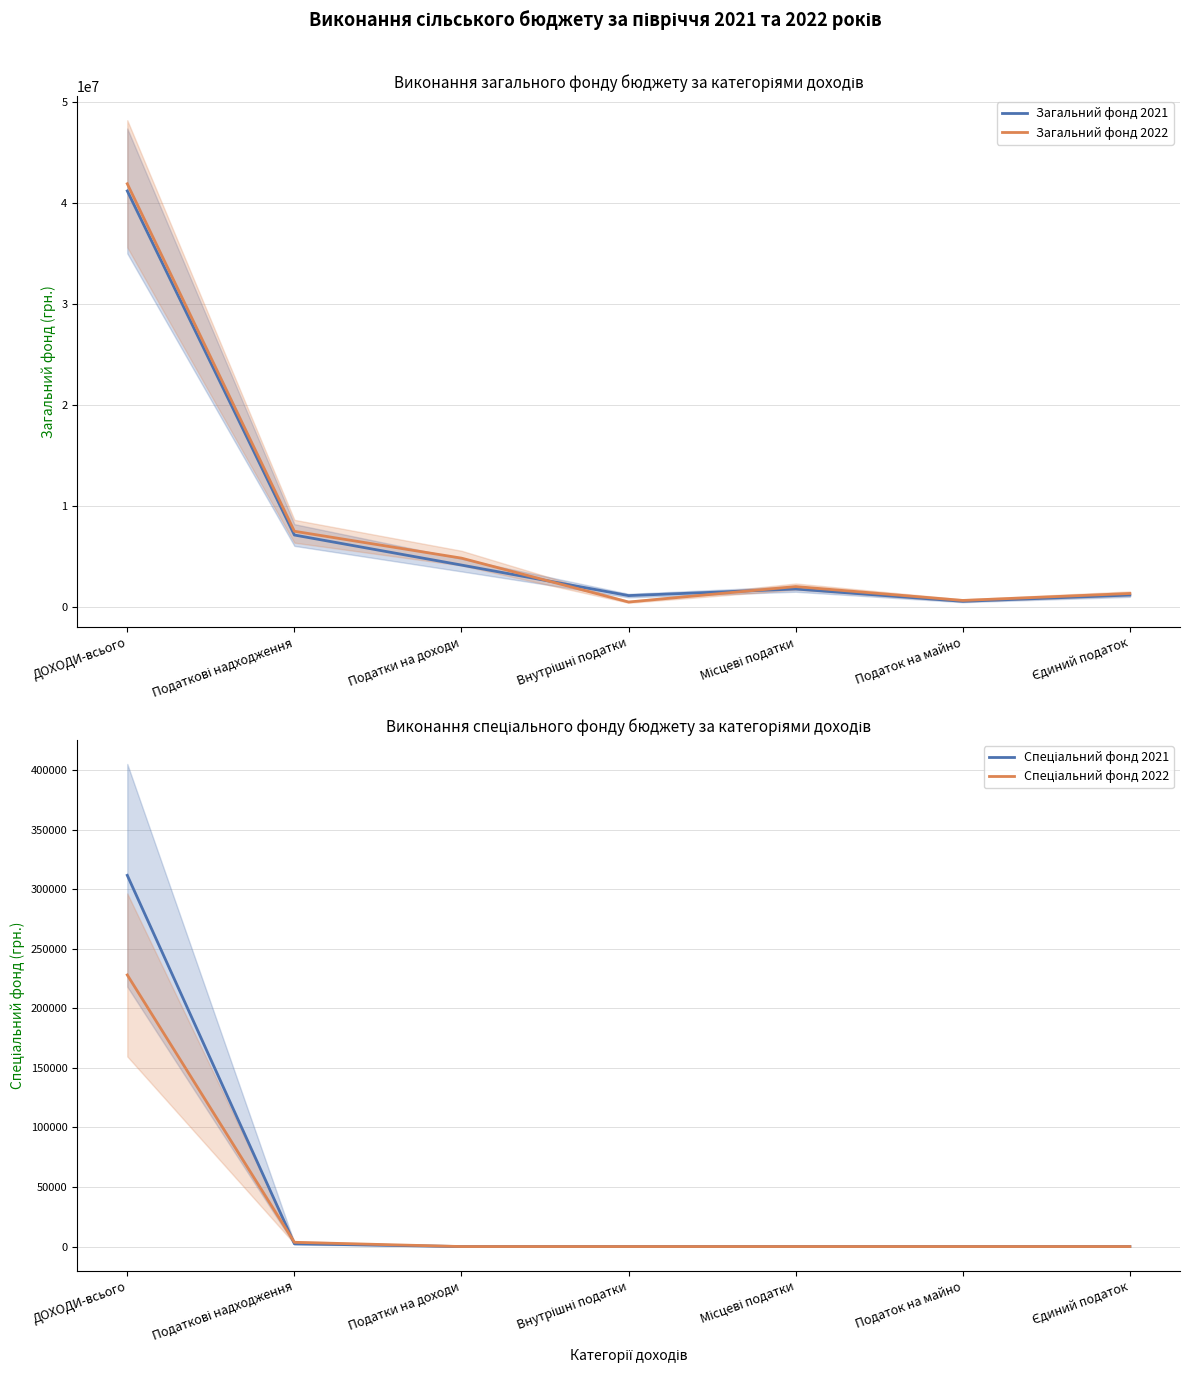

At which label is Спеціальний фонд 2022 closest to 114067?

Податкові надходження